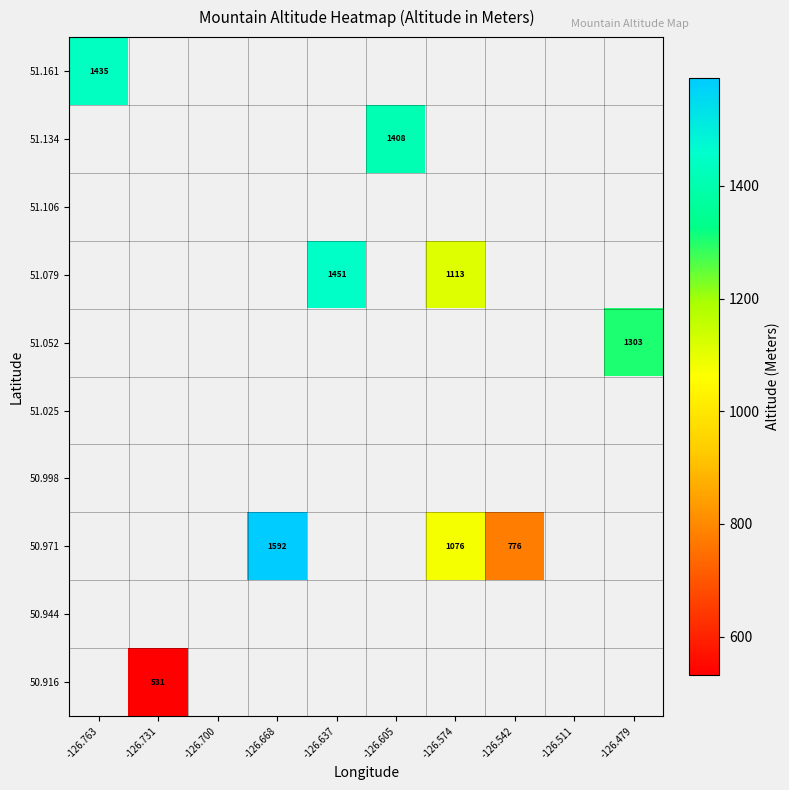

At which category does the chart reach its minimum across all series?

-126.731